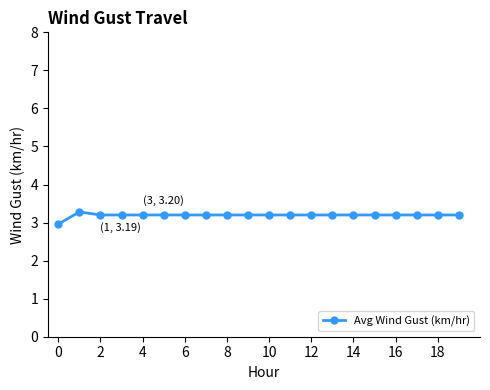

Count the number of values greater than 3.

19